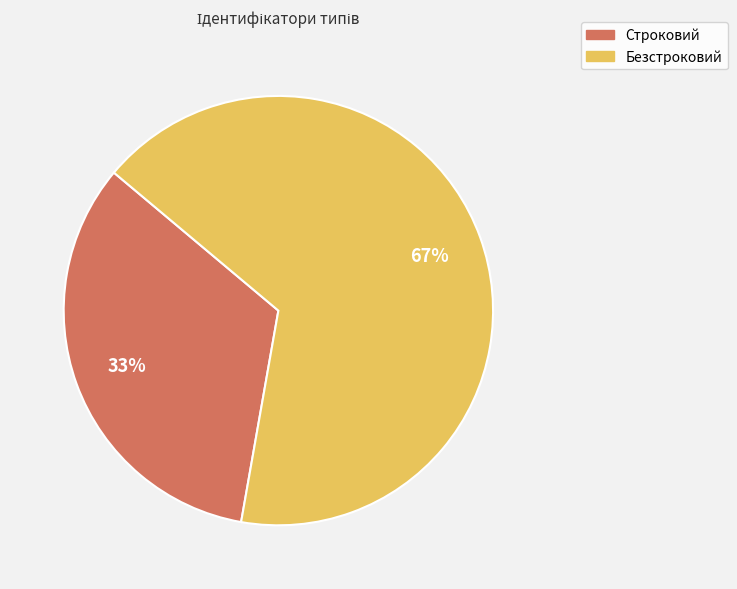

Is it true that Безстроковий is 67% of the pie?

True